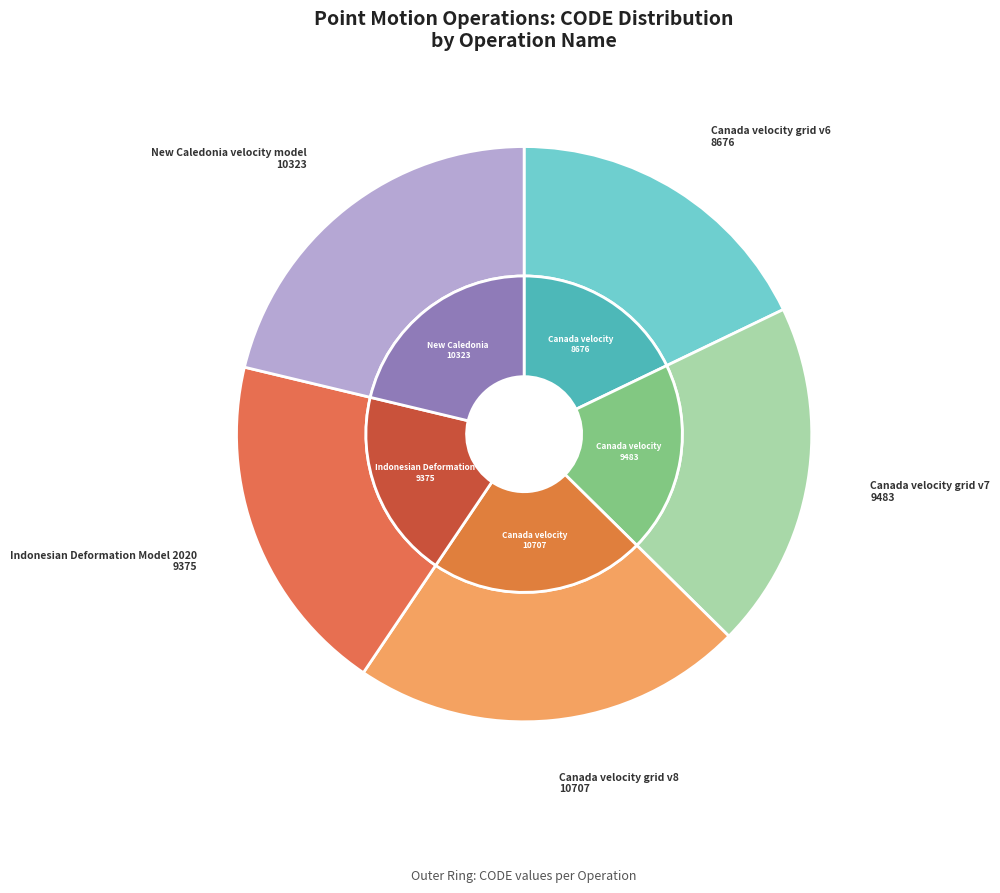

To the nearest percent, what portion does Indonesian Deformation Model 2020 represent?

19%